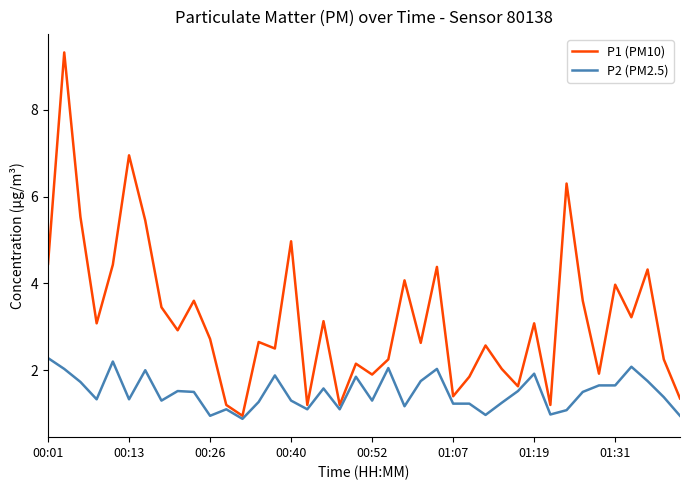

Which series has the largest range (max minus min)?

P1 (PM10)